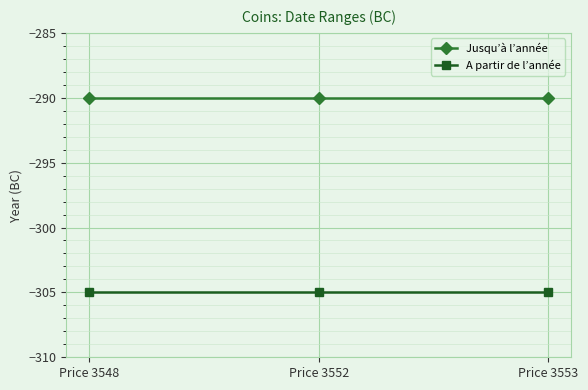

What is the sum of the Jusqu’à l’année values at Price 3553 and Price 3548?

-580